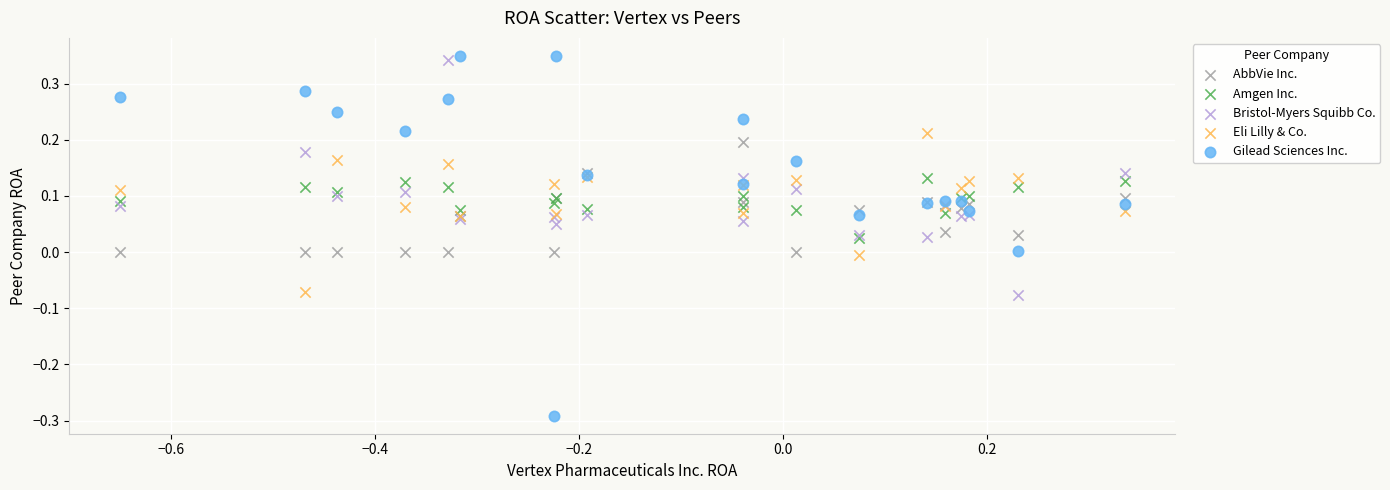

Which series has the widest spread of Y values?

Gilead Sciences Inc.